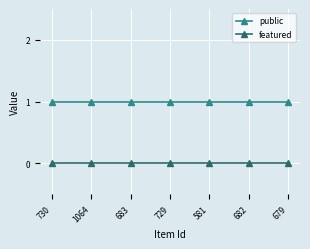

Rank the series by their average value, from highest to lowest.

public, featured